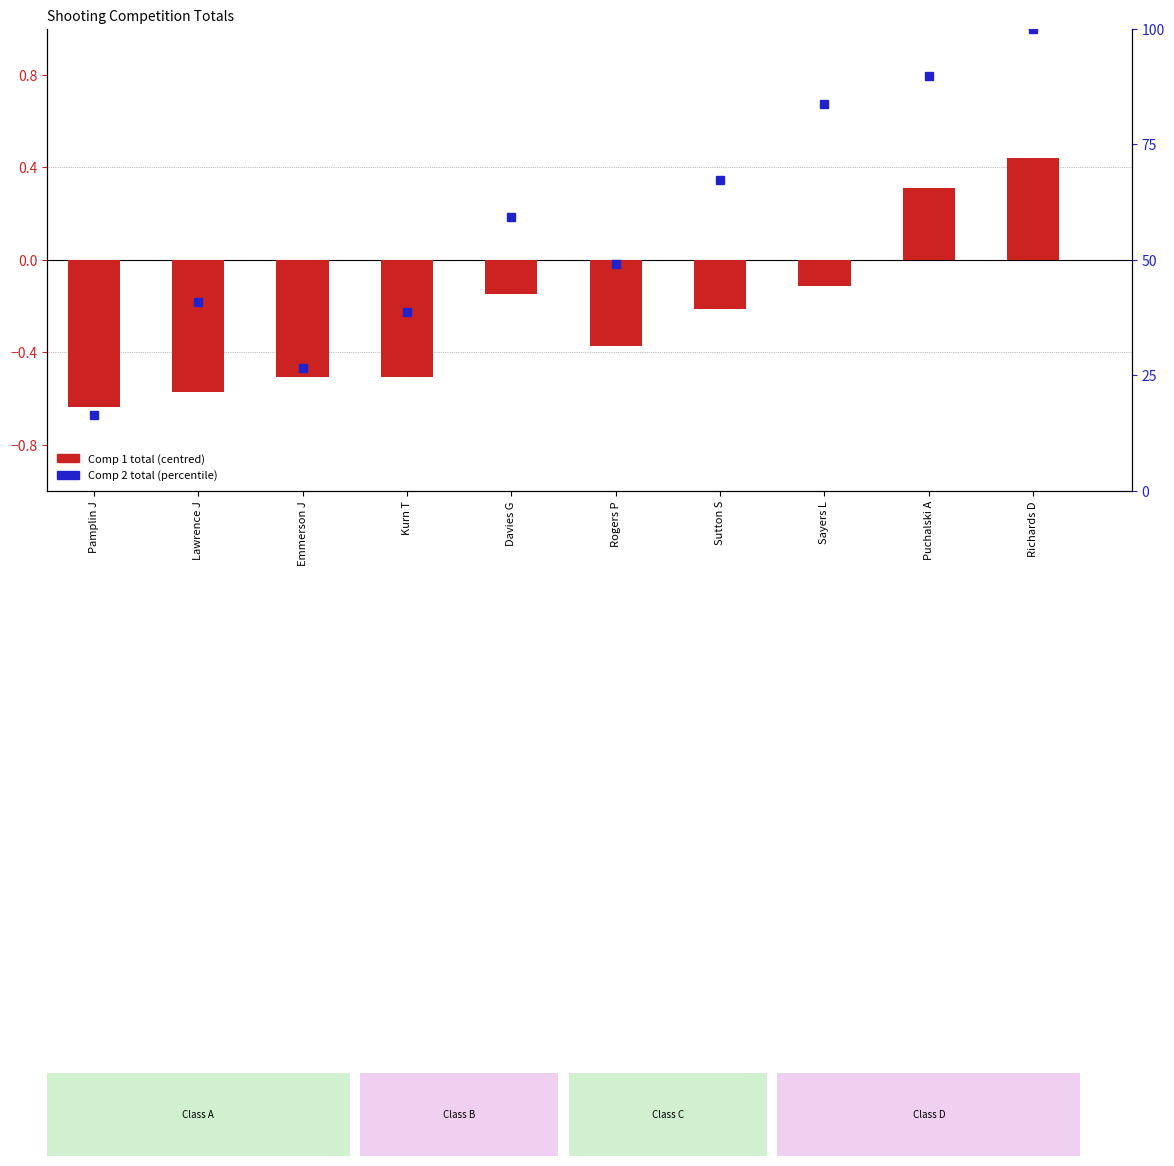

Reading right to left, what are all the values shown in this chart?

Richards D=0.4	Puchalski A=0.3	Sayers L=-0.1	Sutton S=-0.2	Rogers P=-0.4	Davies G=-0.1	Kurn T=-0.5	Emmerson J=-0.5	Lawrence J=-0.6	Pamplin J=-0.6